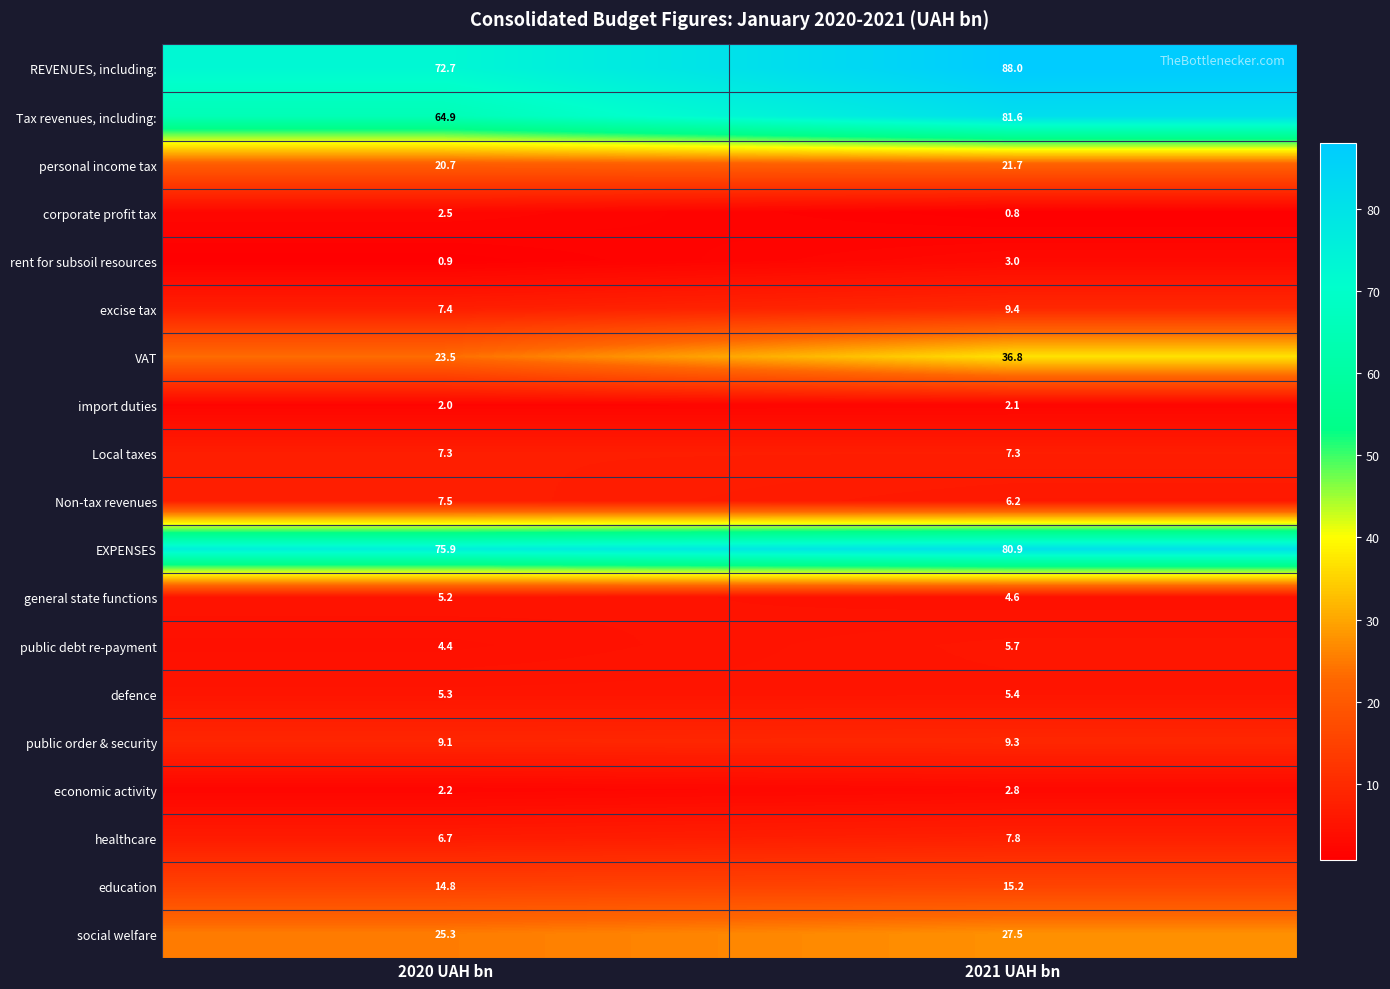

What is the total value across all series at 2020 UAH bn?

358.3